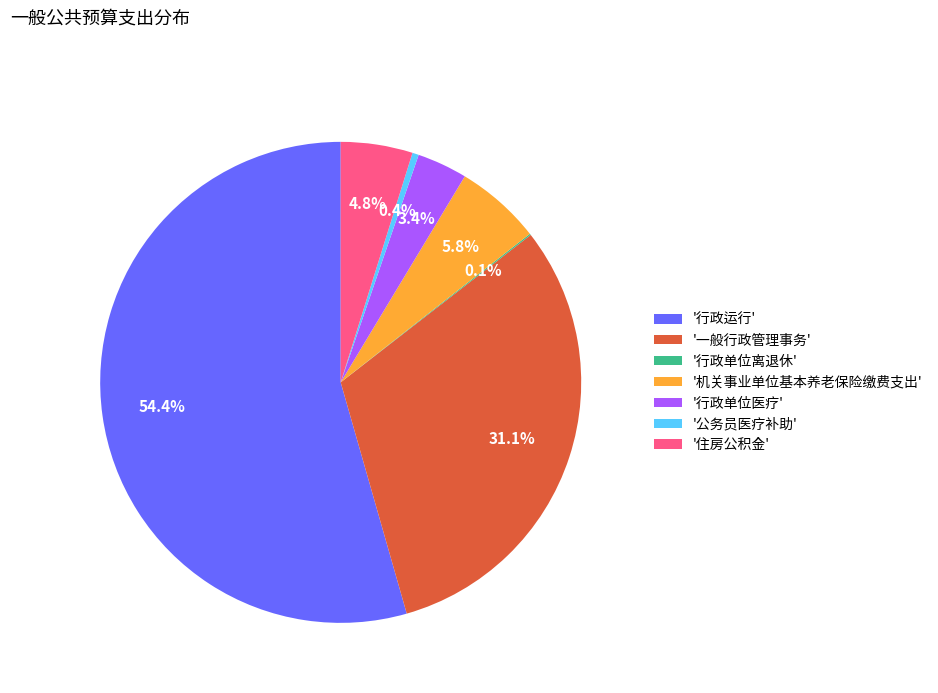

Which slice is the largest?

'行政运行'